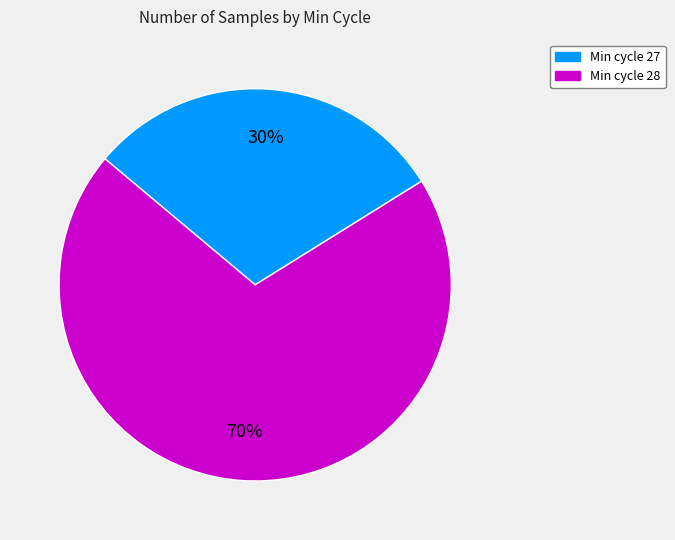

Does any single category account for the majority?

Yes